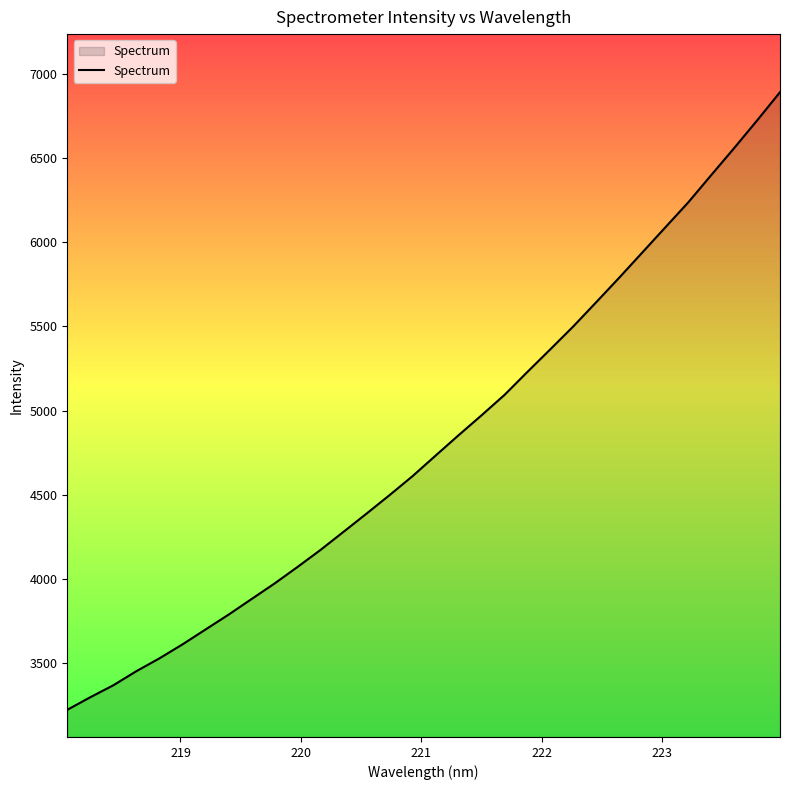

What is the maximum value shown in the chart?

6889.5